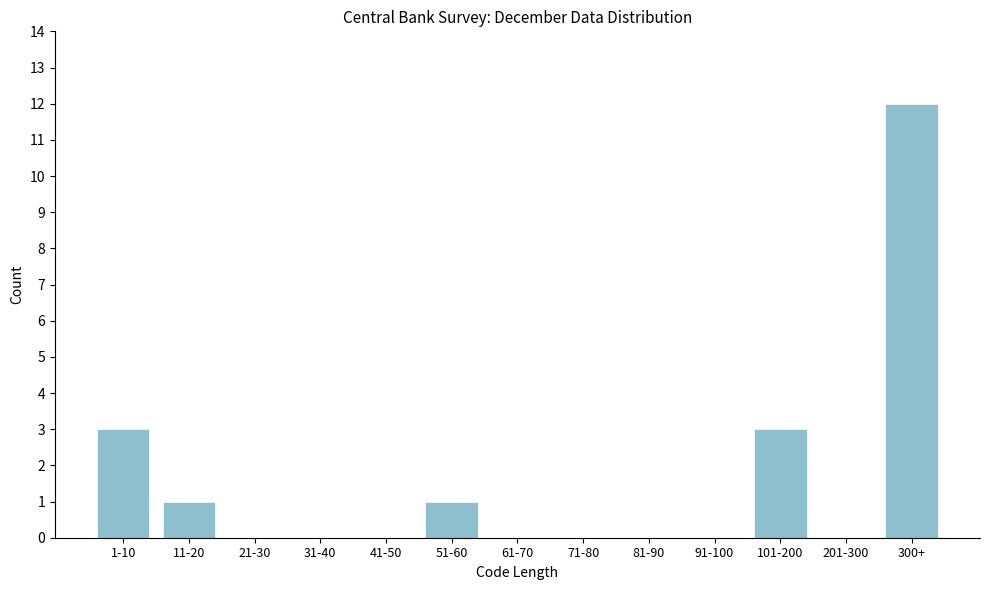

Reading right to left, list all the values displayed in this chart.

300+=12	201-300=0	101-200=3	91-100=0	81-90=0	71-80=0	61-70=0	51-60=1	41-50=0	31-40=0	21-30=0	11-20=1	1-10=3